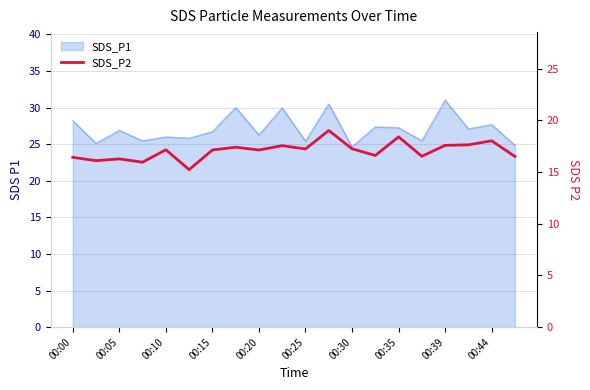

True or false: the data shows 17.2 at 00:25.

True